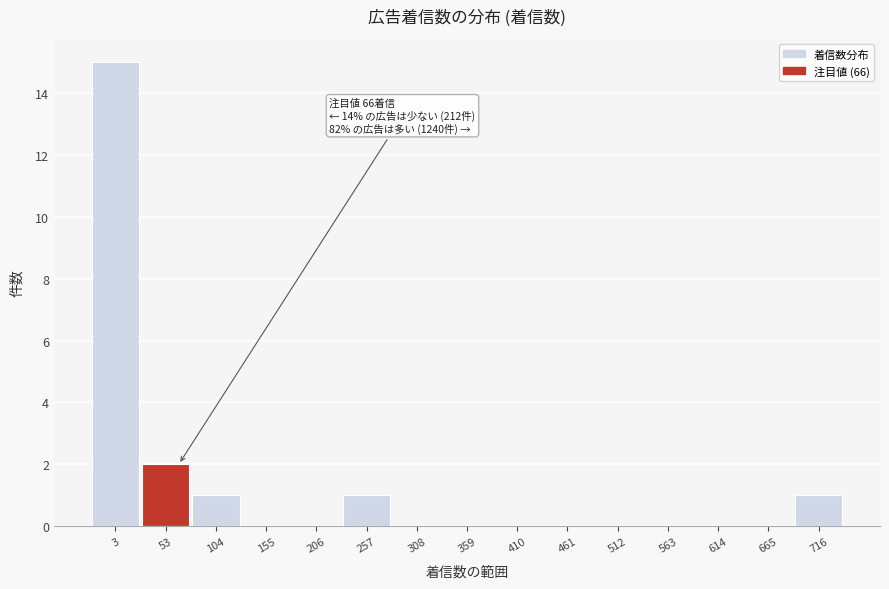

Reading left to right, extract all data points from this chart.

3=15	53=2	104=1	155=0	206=0	257=1	308=0	359=0	410=0	461=0	512=0	563=0	614=0	665=0	716=1